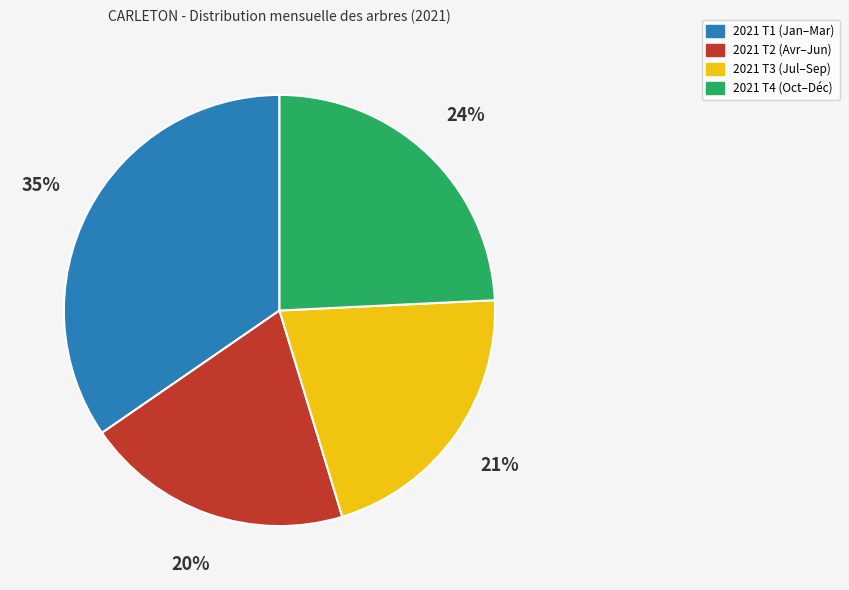

To the nearest percent, what is the difference between the 2021 T3 (Jul–Sep) and 2021 T4 (Oct–Déc) slice percentages?

3%